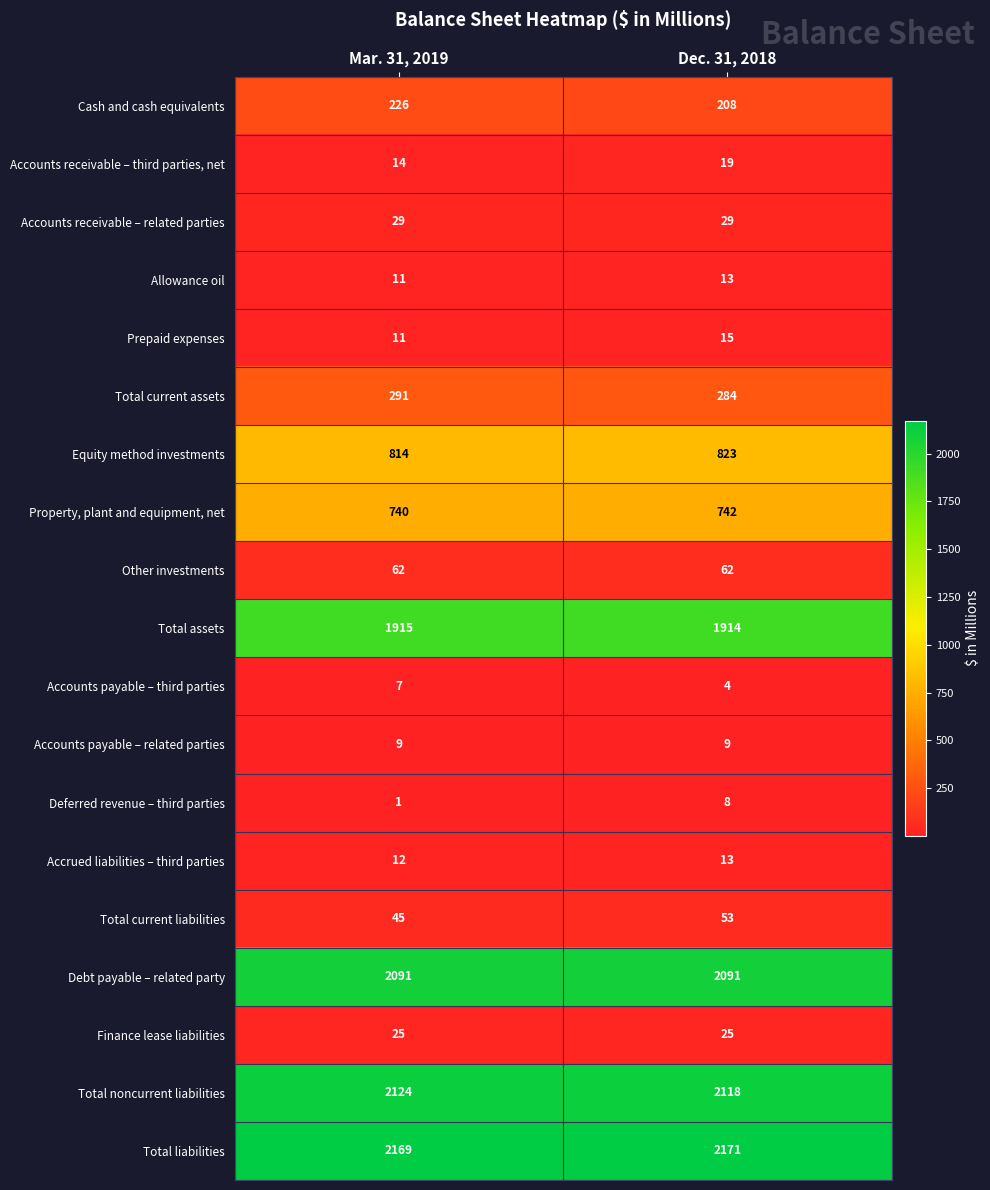

Where is Property, plant and equipment, net nearest to the value 741?

Mar. 31, 2019